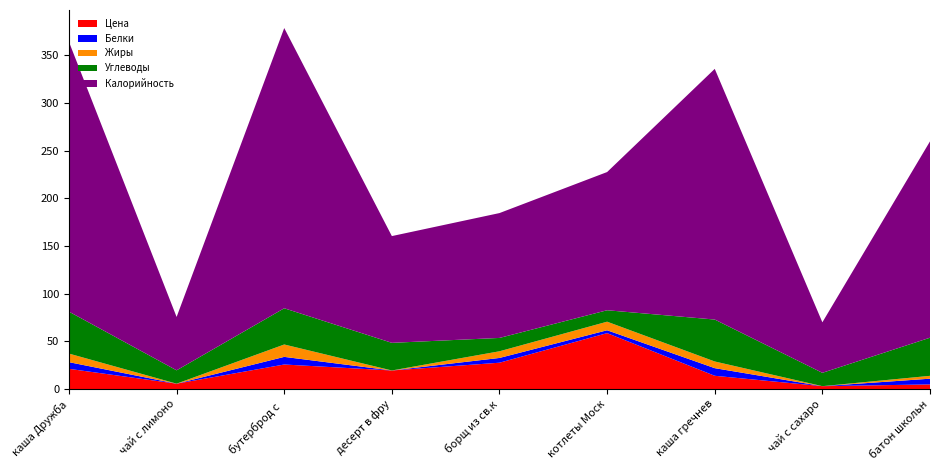

Reading left to right, list all the values displayed in this chart.

Белки: каша Дружба=7.0	чай с лимоном=0.0	бутерброд с маслом и сыром=8.0	десерт в фруктовом соусе=0.0	борщ из св.капусты=5.0	котлеты Московские=3.0	каша гречневая рассыпчатая=8.0	чай с сахаром=0.0	батон школьный=6.0
Жиры: каша Дружба=9.0	чай с лимоном=0.0	бутерброд с маслом и сыром=13.0	десерт в фруктовом соусе=0.0	борщ из св.капусты=7.0	котлеты Московские=9.0	каша гречневая рассыпчатая=7.0	чай с сахаром=0.0	батон школьный=3.0
Углеводы: каша Дружба=44.0	чай с лимоном=14.0	бутерброд с маслом и сыром=38.0	десерт в фруктовом соусе=29.0	борщ из св.капусты=14.0	котлеты Московские=12.0	каша гречневая рассыпчатая=44.0	чай с сахаром=14.0	батон школьный=40.0
Калорийность: каша Дружба=283.0	чай с лимоном=56.0	бутерброд с маслом и сыром=294.0	десерт в фруктовом соусе=112.0	борщ из св.капусты=131.0	котлеты Московские=145.0	каша гречневая рассыпчатая=263.0	чай с сахаром=53.0	батон школьный=206.0
Цена: каша Дружба=21.2	чай с лимоном=5.6	бутерброд с маслом и сыром=25.7	десерт в фруктовом соусе=19.5	борщ из св.капусты=27.6	котлеты Московские=58.6	каша гречневая рассыпчатая=13.9	чай с сахаром=3.0	батон школьный=4.8